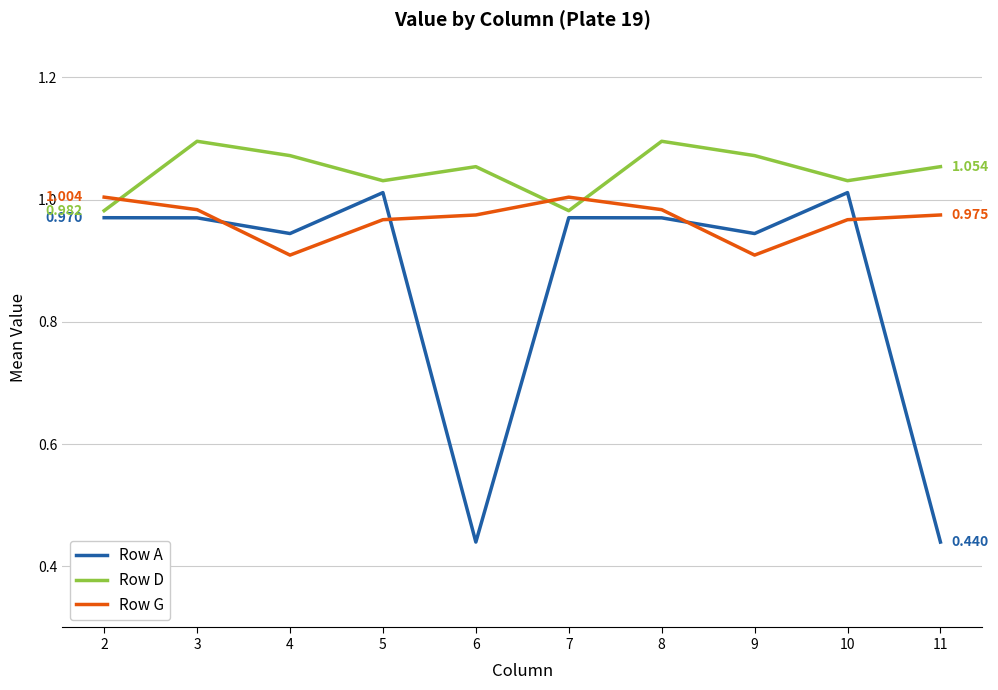

In Row G, how many points are higher than both neighbors (excluding endpoints)?

1